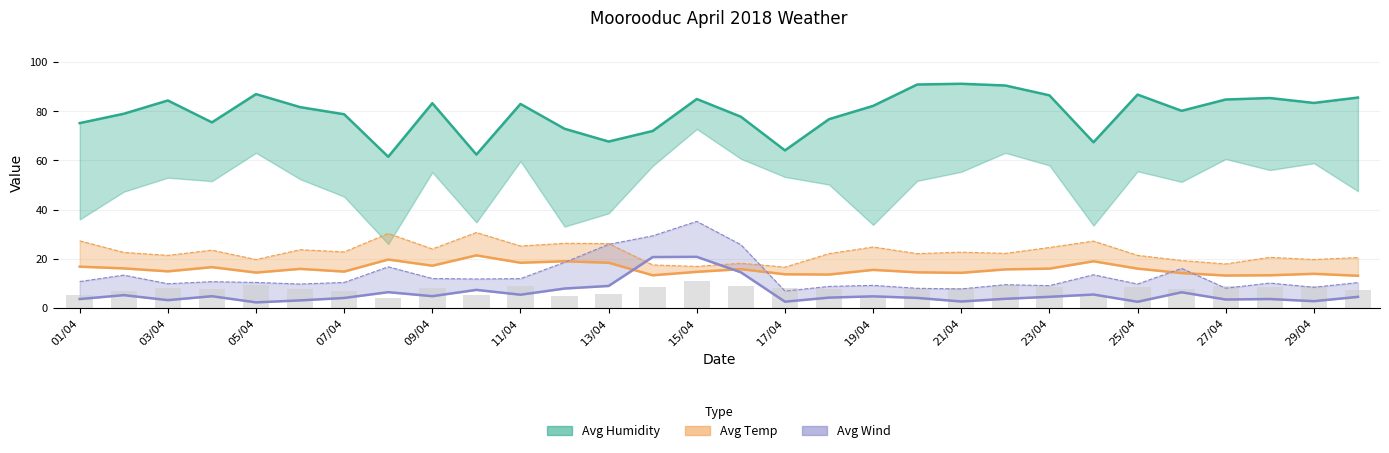

True or false: Max Wind has a value of 7.8 at 21/04.

True